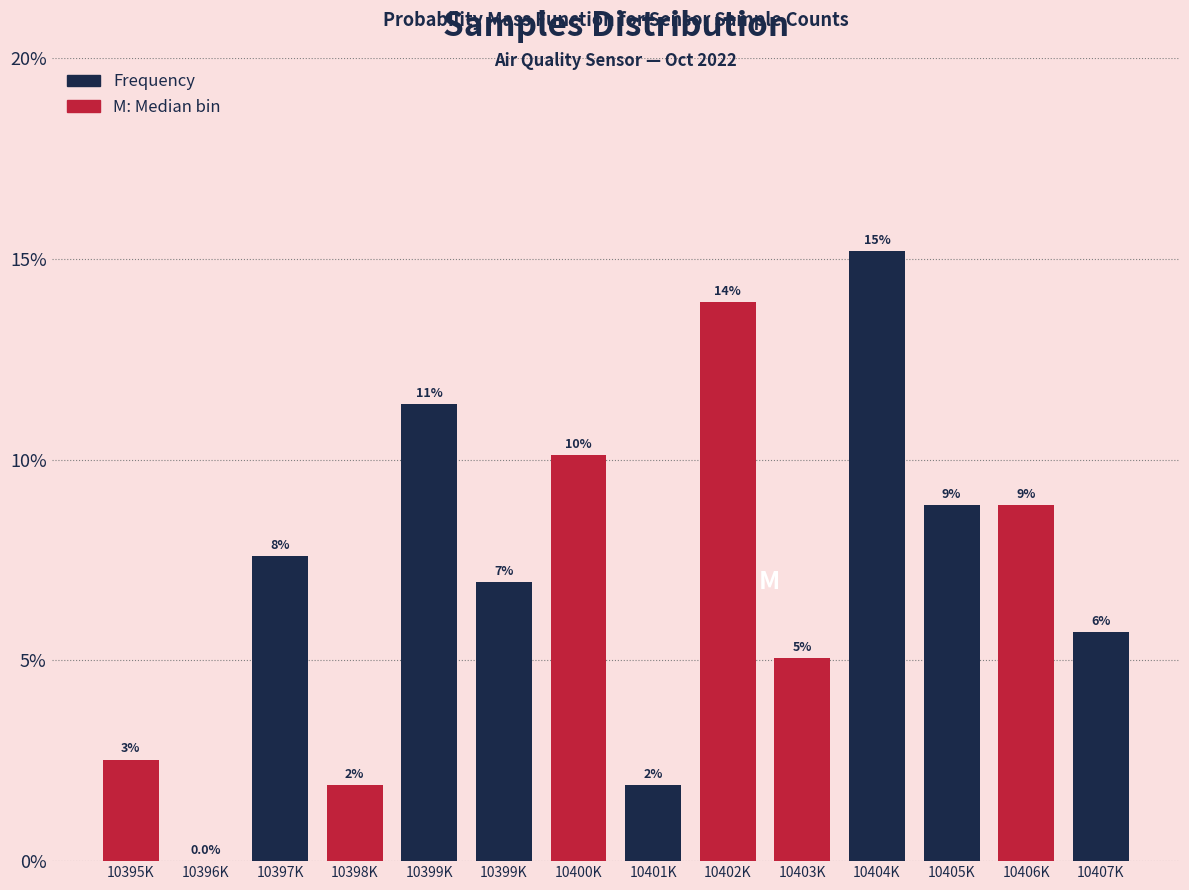

Are the bars horizontal?

No